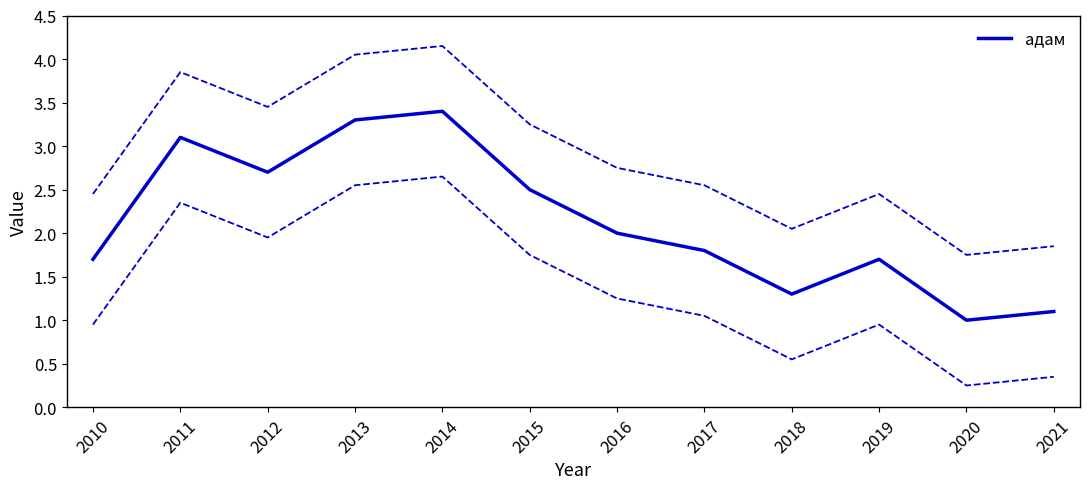

The адам series shows 4.6 at 2013. True or false?

False